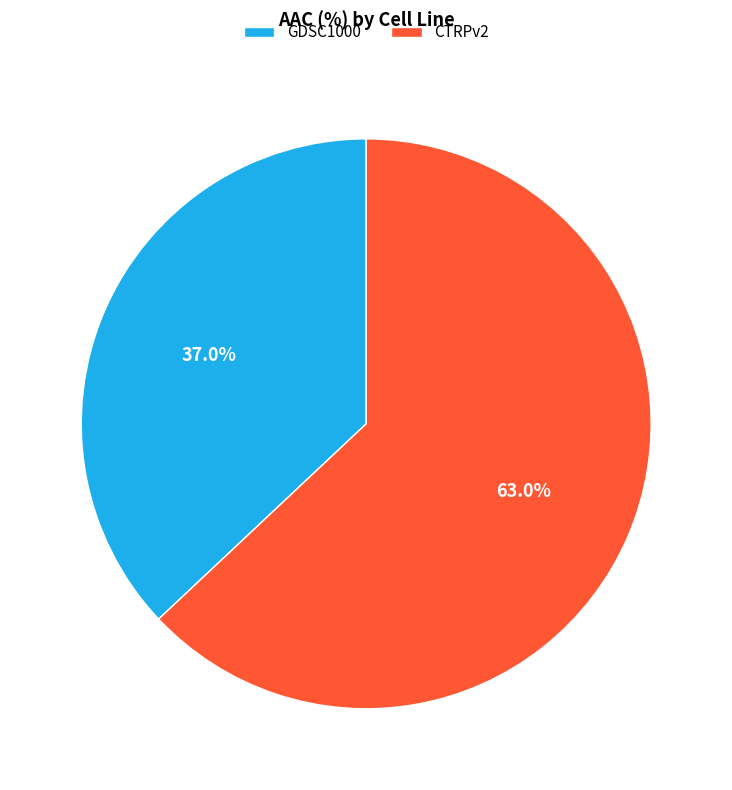

Count the number of slices in the pie.

2